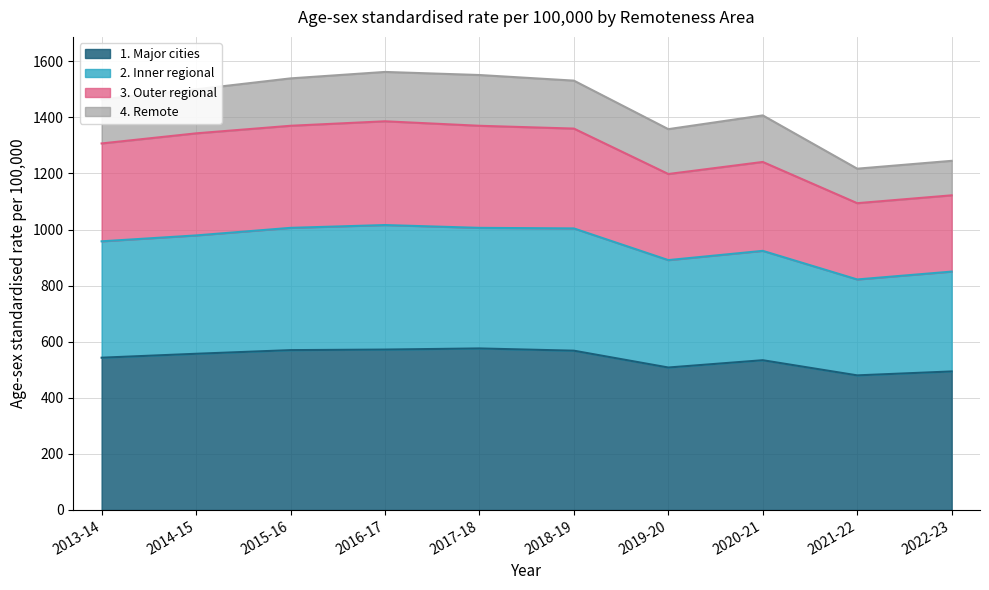

What is the difference between the second highest and second lowest values in the 1. Major cities series?

78